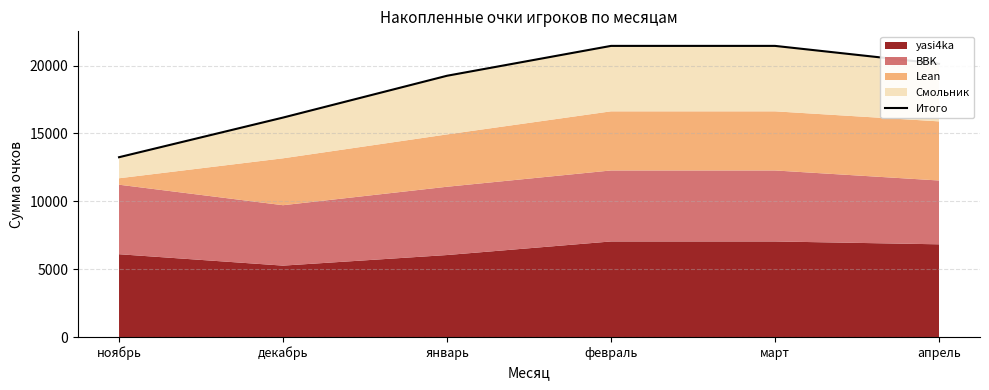

Where does the data first go above 20125?

февраль